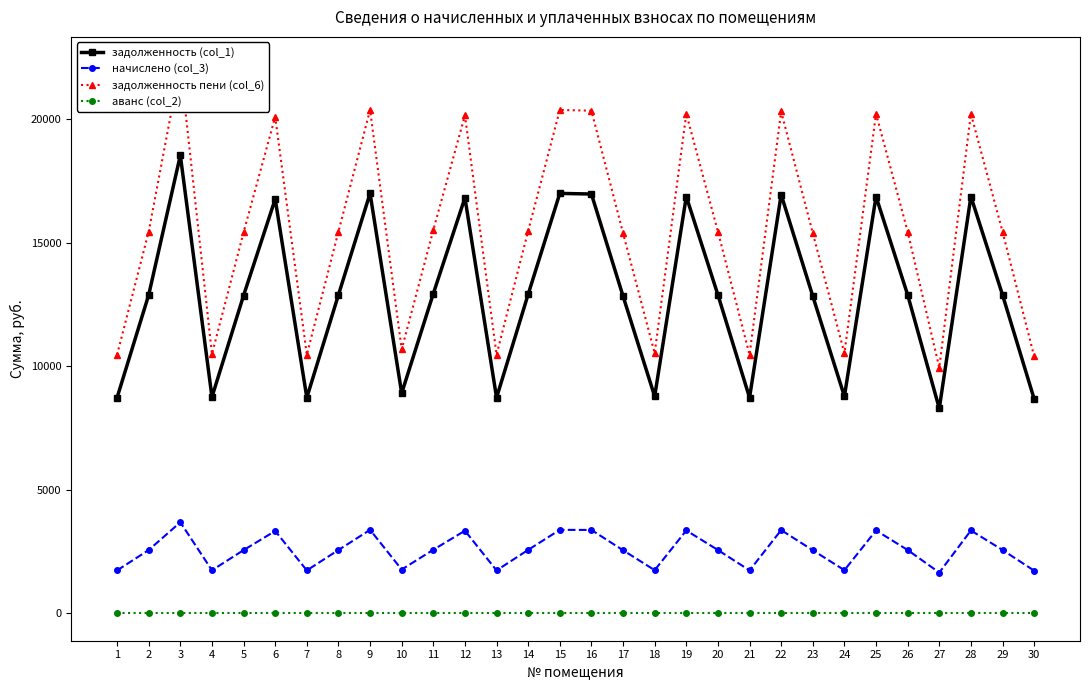

What is the minimum value for задолженность пени (col_6)?

9942.9